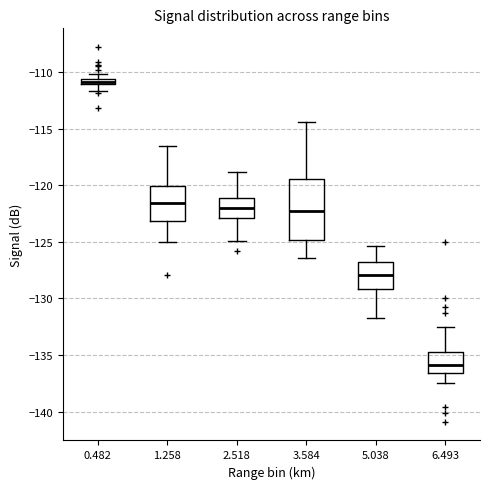

Which box is the tallest, from its lower edge to its upper edge?

3.584